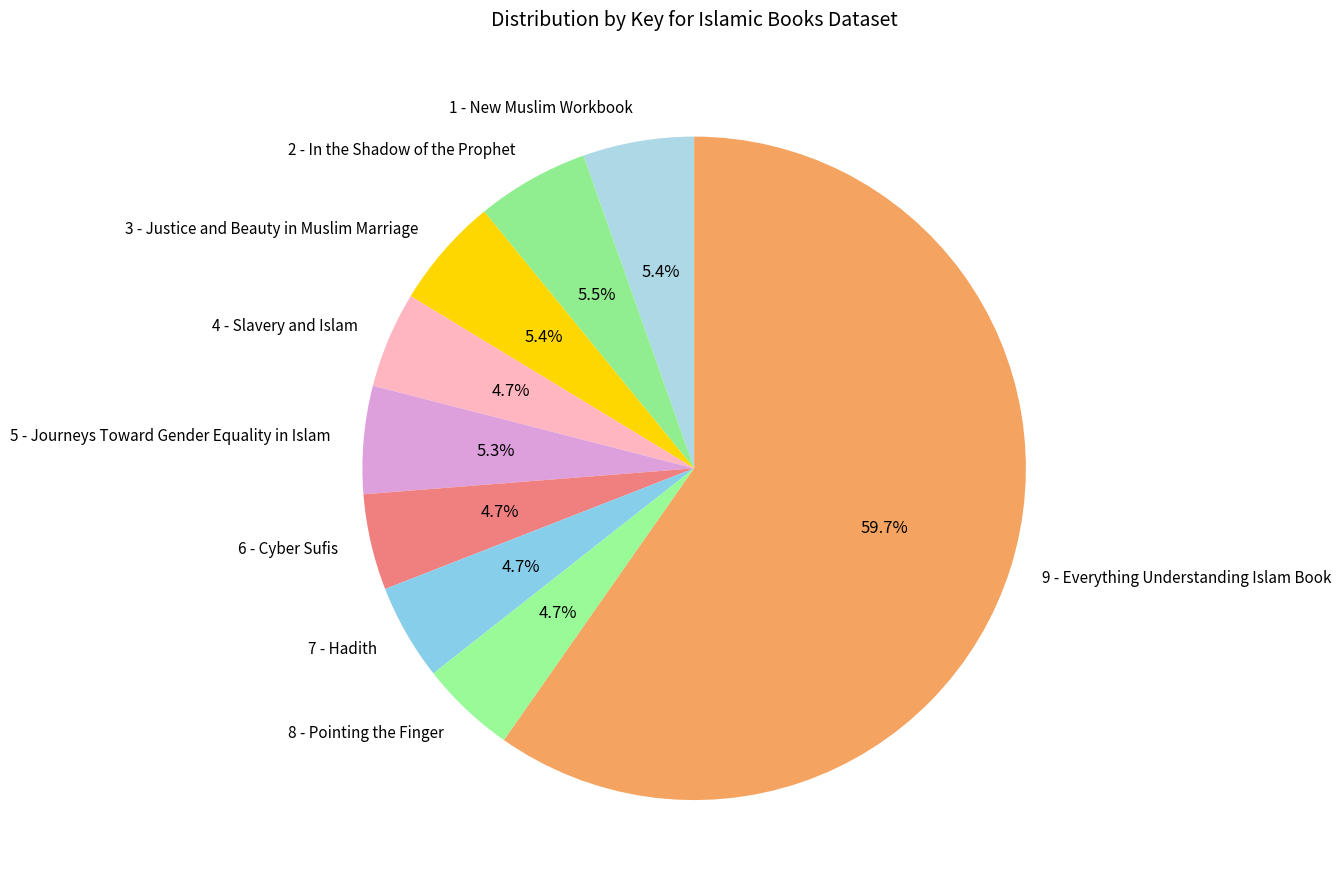

Which slice represents more than half of the pie?

9 - Everything Understanding Islam Book